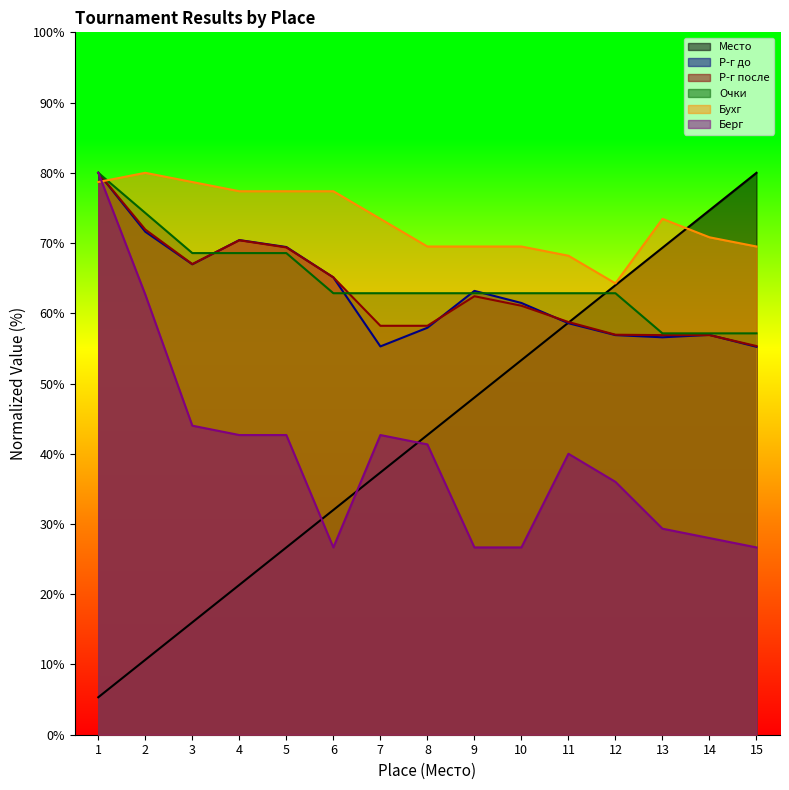

Which category has the highest value in the Бухг series?

2